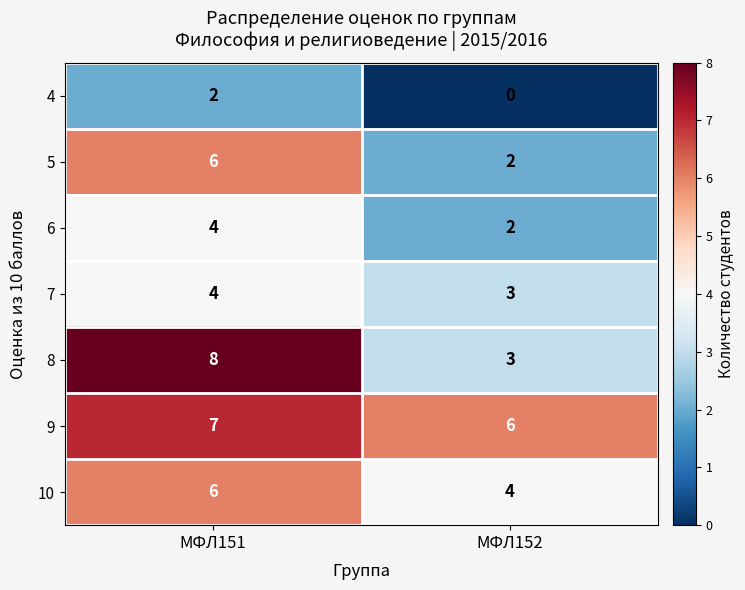

At how many categories does at least one series exceed 1?

2